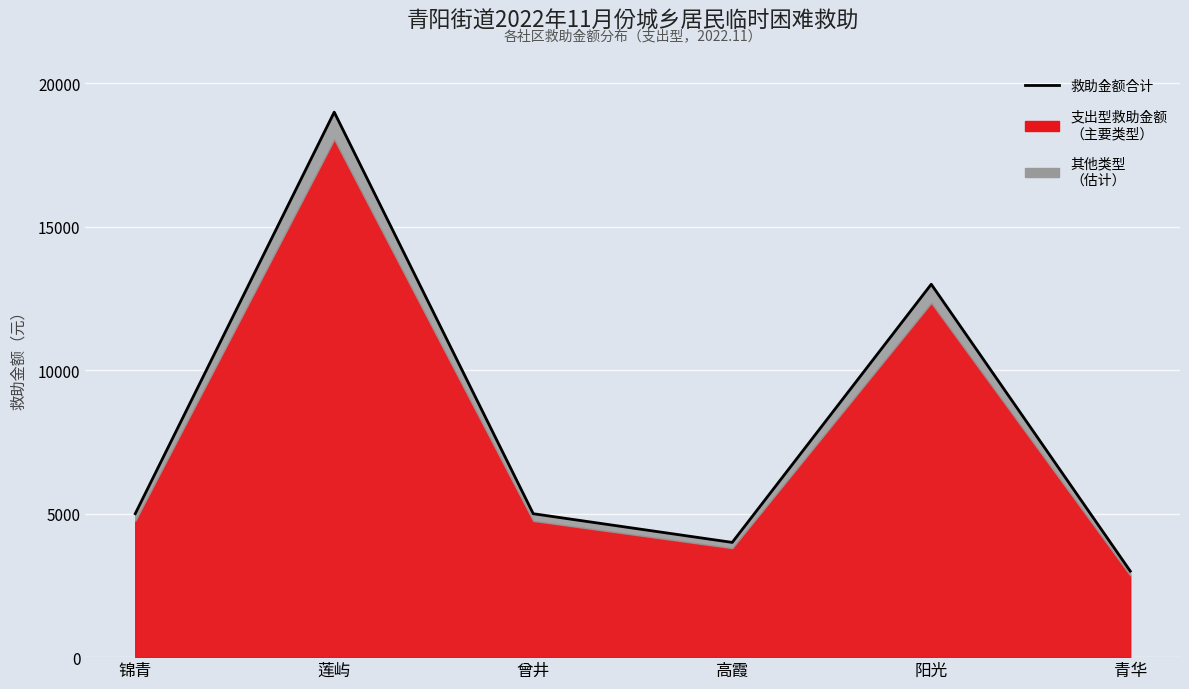

Between 莲屿 and 锦青, which is larger?

莲屿